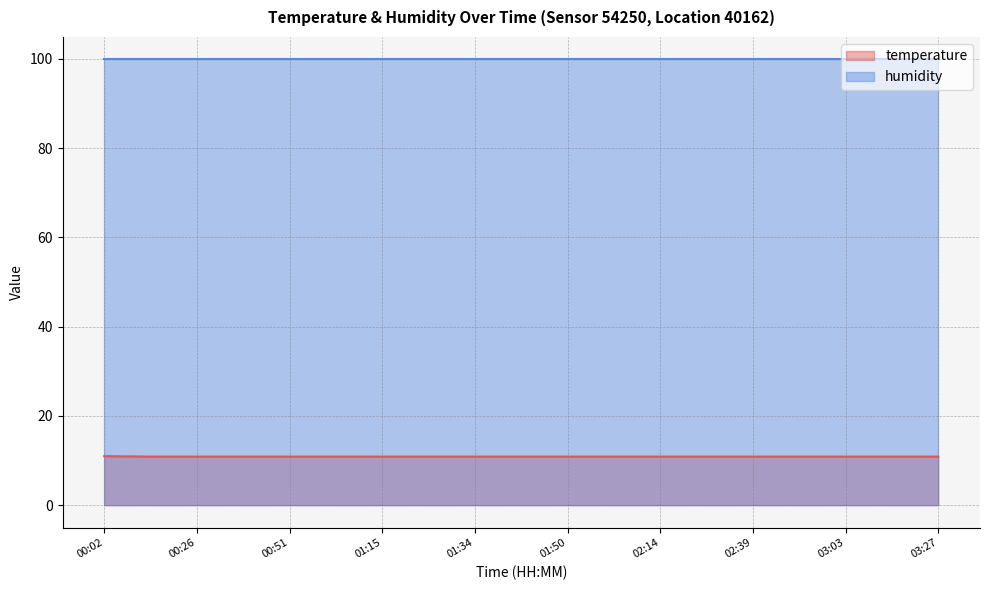

What is the sum of the values at 00:26 and 03:27?

21.8